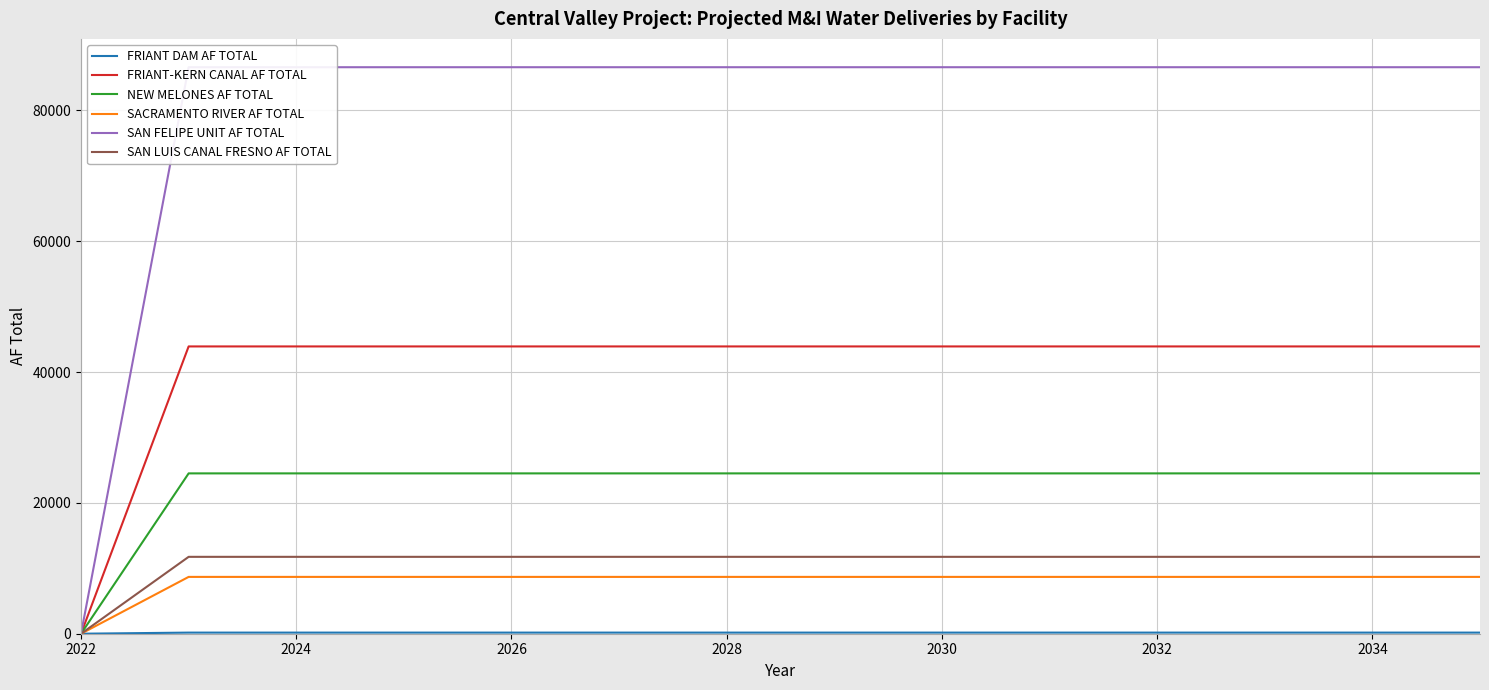

What is the maximum value shown in the chart?

86587.1